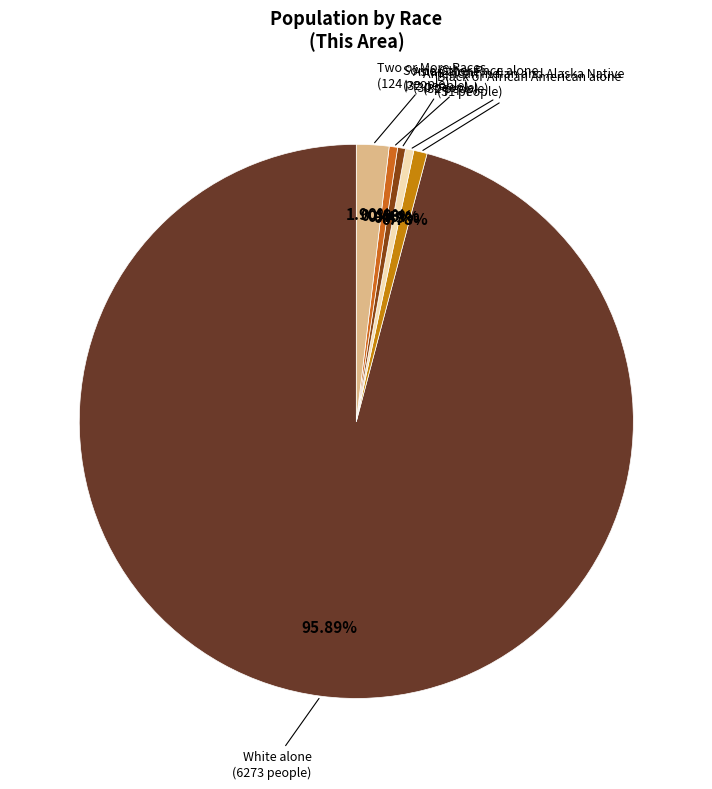

How many slices are in this pie chart?

6